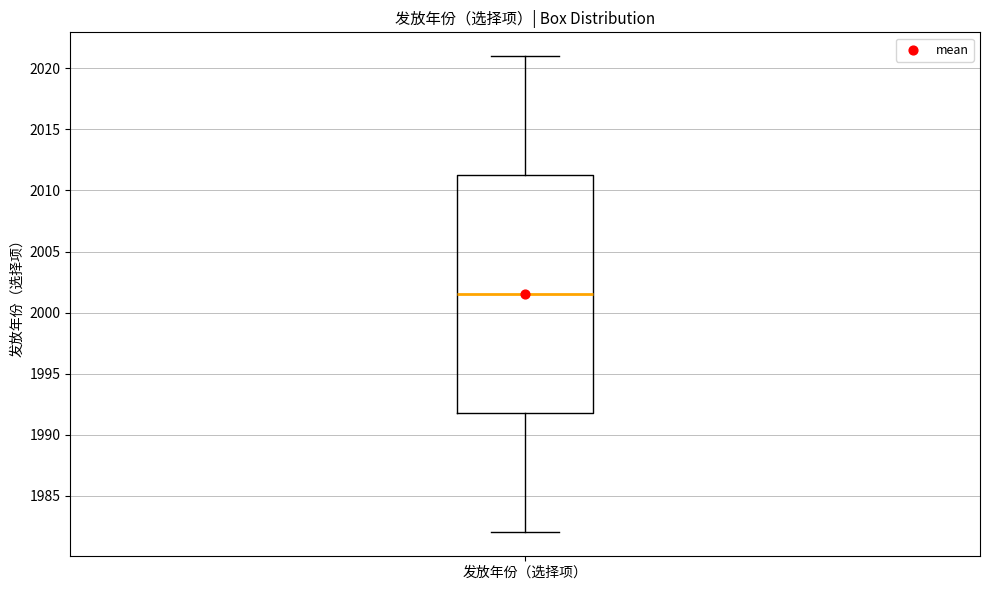

Read this box plot against the y-axis: the position of the median line, the range covered by the box, and the ends of both whiskers. The values are not printed on the chart, so give them approximately, as read against the axis.

median 2001.5, box 1992.0 to 2011.5, whiskers 1982.0 to 2021.0